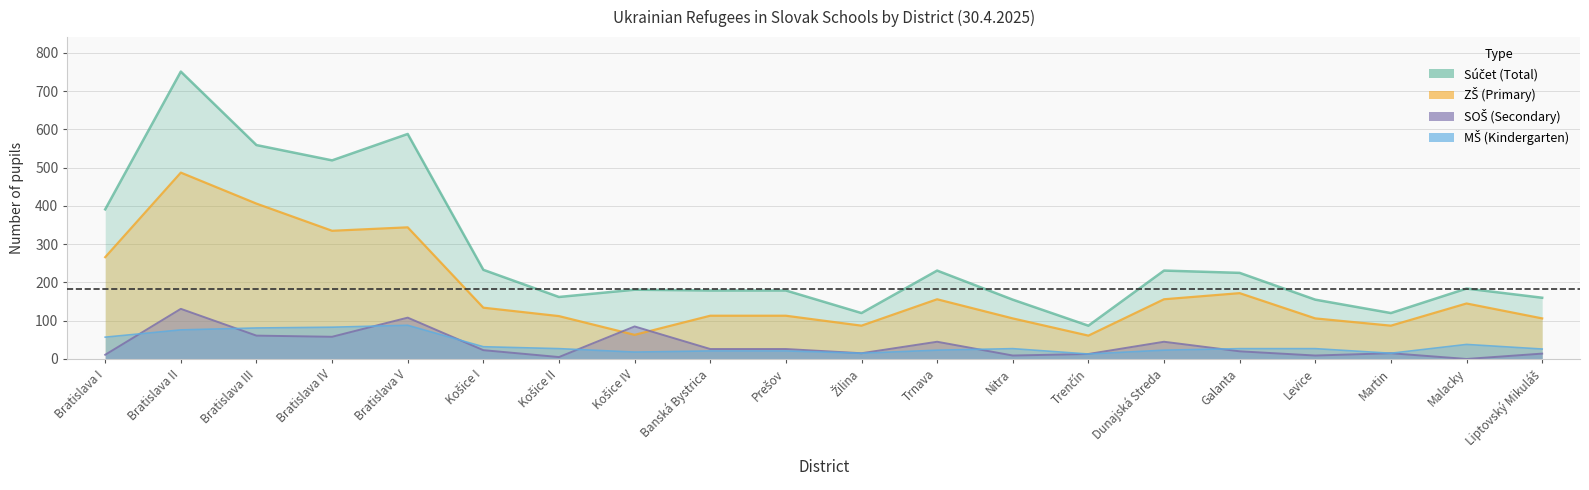

What is the label of the 3rd point from the right?

Martin